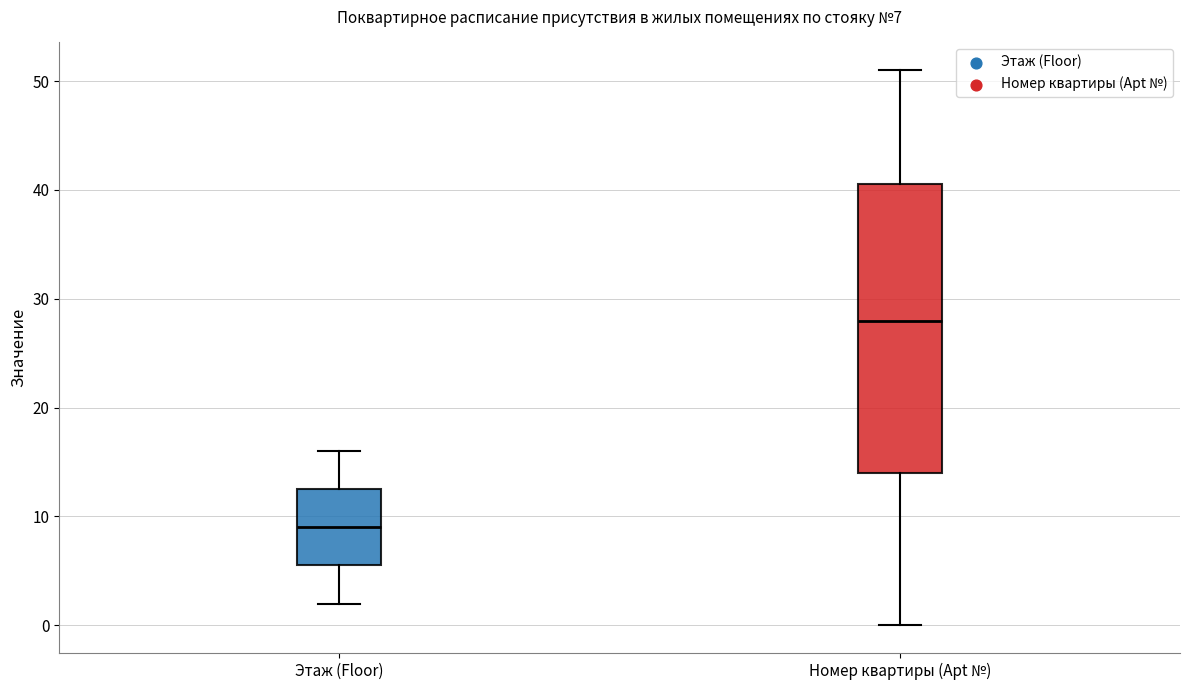

Which box's median line is the lowest?

Этаж (Floor)